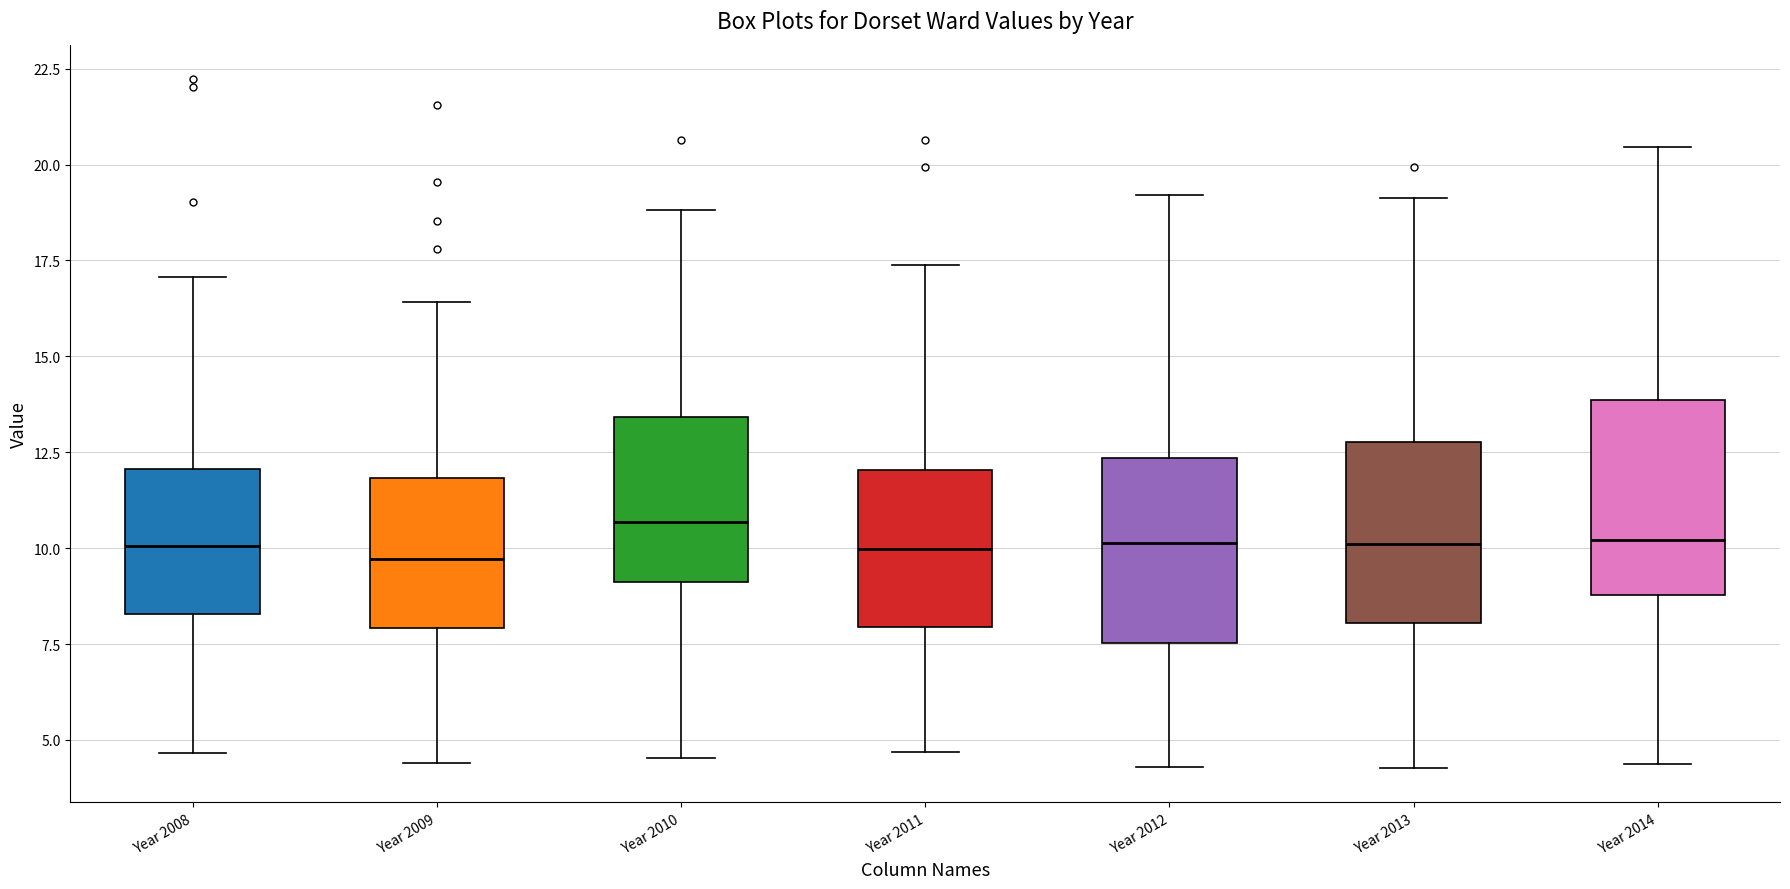

Where does the lower whisker of the box for Year 2014 end on the y-axis? The values are not printed on the chart, so give them approximately, as read against the axis.

4.5